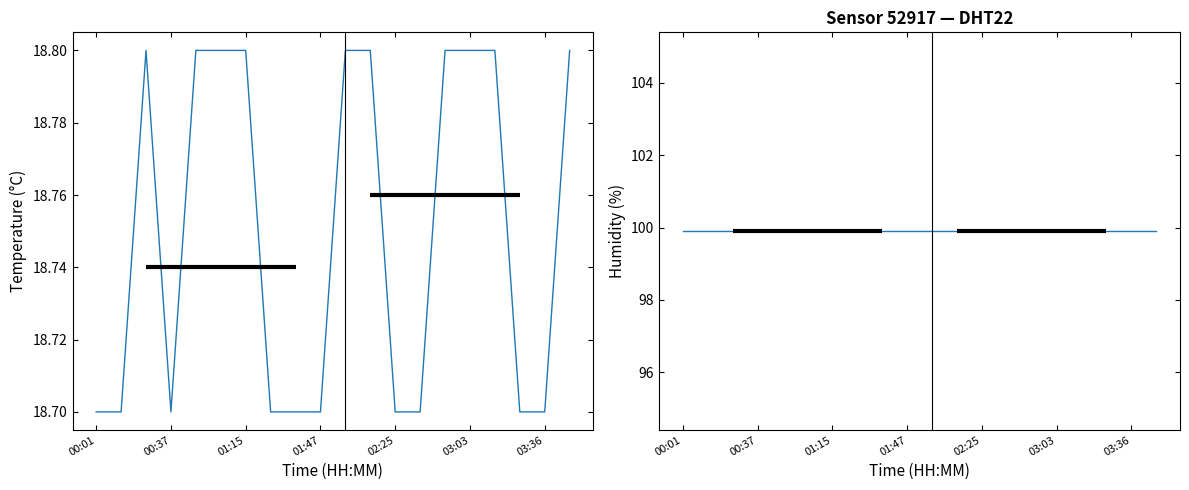

In temperature, how many points are higher than both neighbors (excluding endpoints)?

1